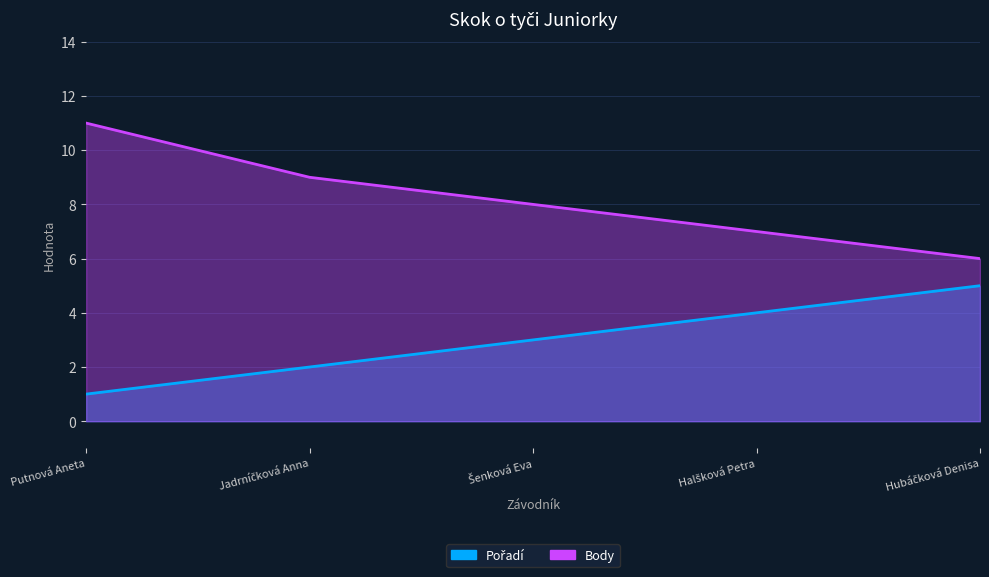

What is the difference between the highest and lowest values at Halšková Petra?

3